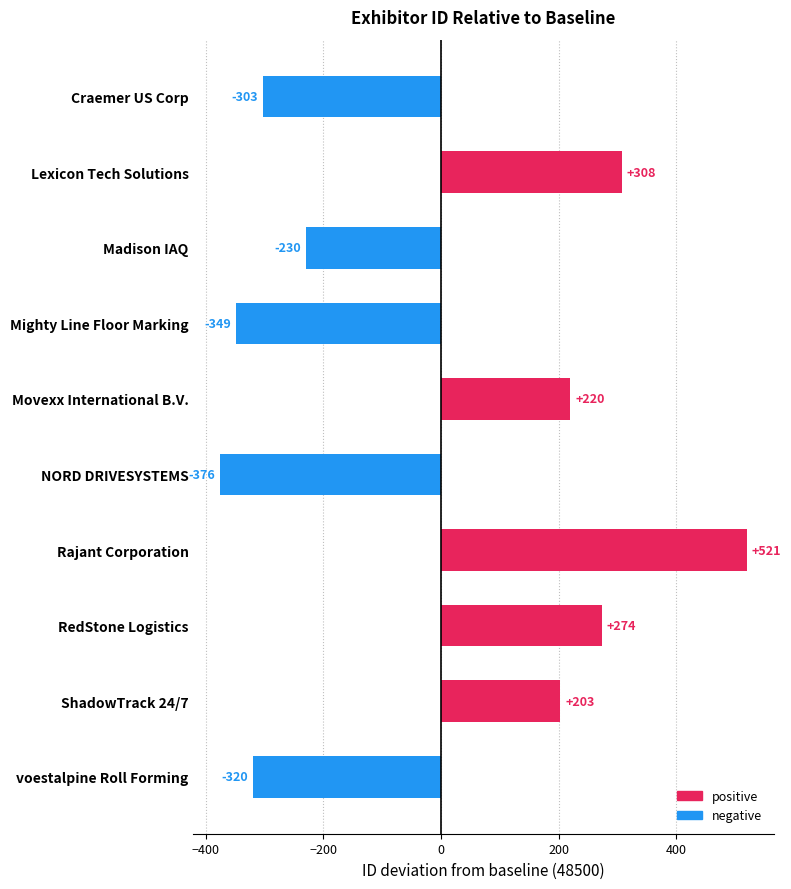

What is the difference between the maximum and minimum values?

897